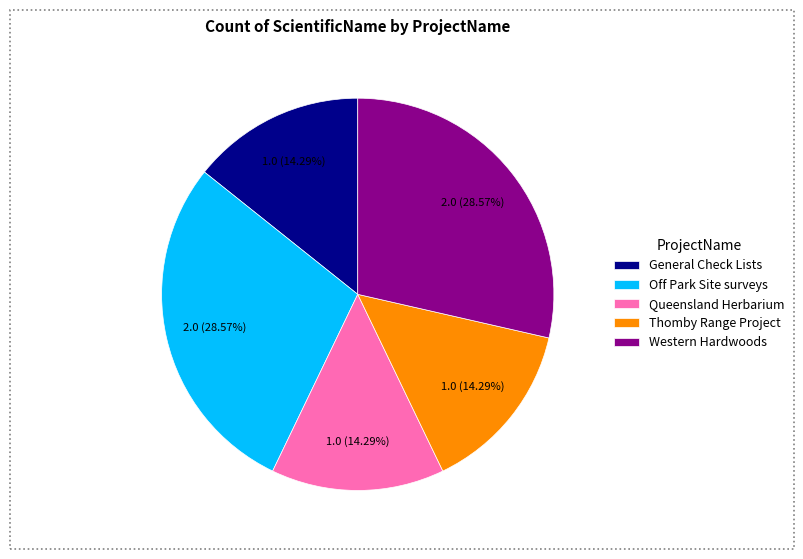

Does any single category account for the majority?

No